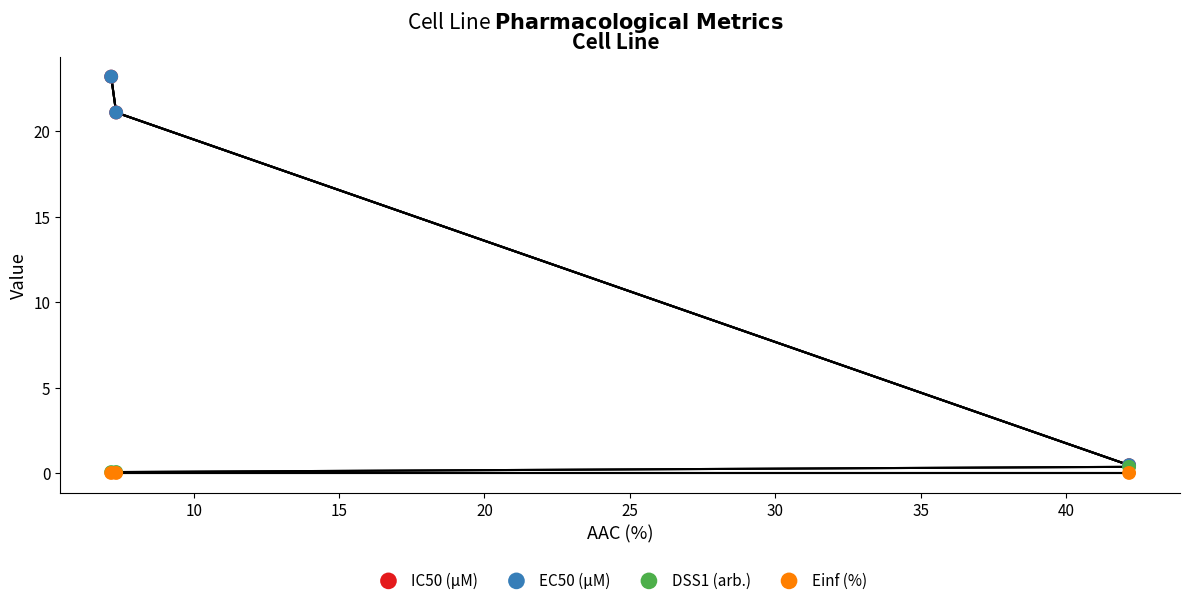

At how many categories does at least one series exceed 11?

2